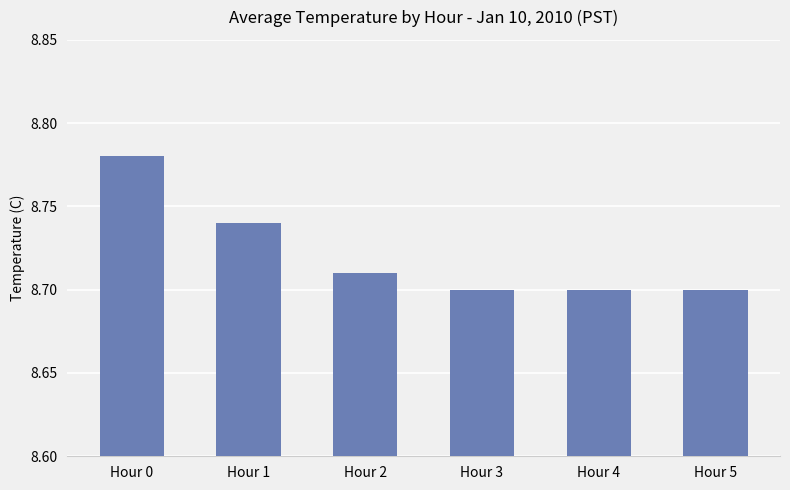

Which category has the highest value across all series?

Hour 0